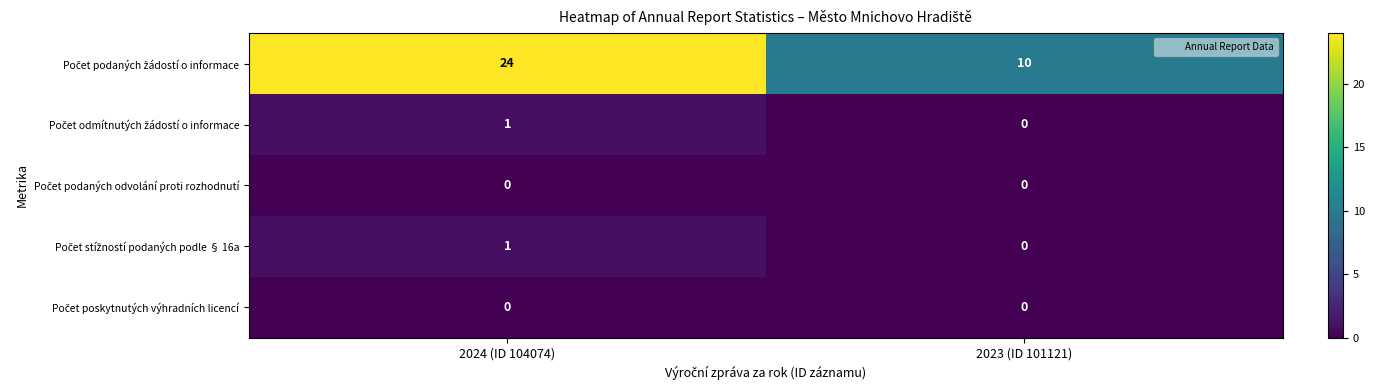

Which category has the highest value across all series?

2024 (ID 104074)